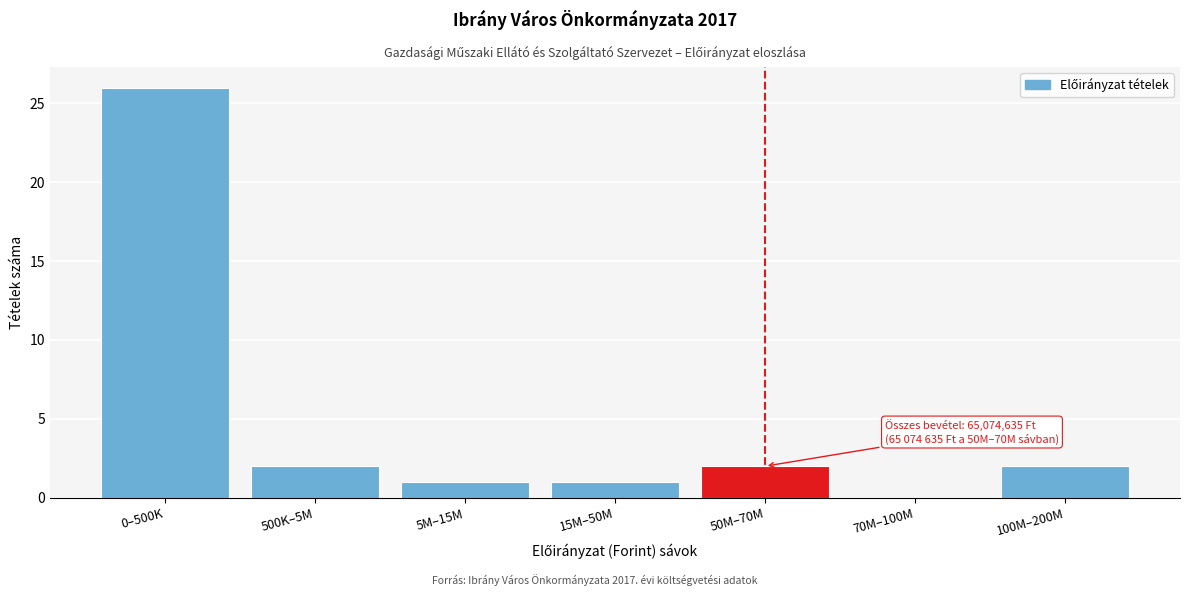

Reading left to right, list all the values displayed in this chart.

0–500K=26	500K–5M=2	5M–15M=1	15M–50M=1	50M–70M=2	70M–100M=0	100M–200M=2